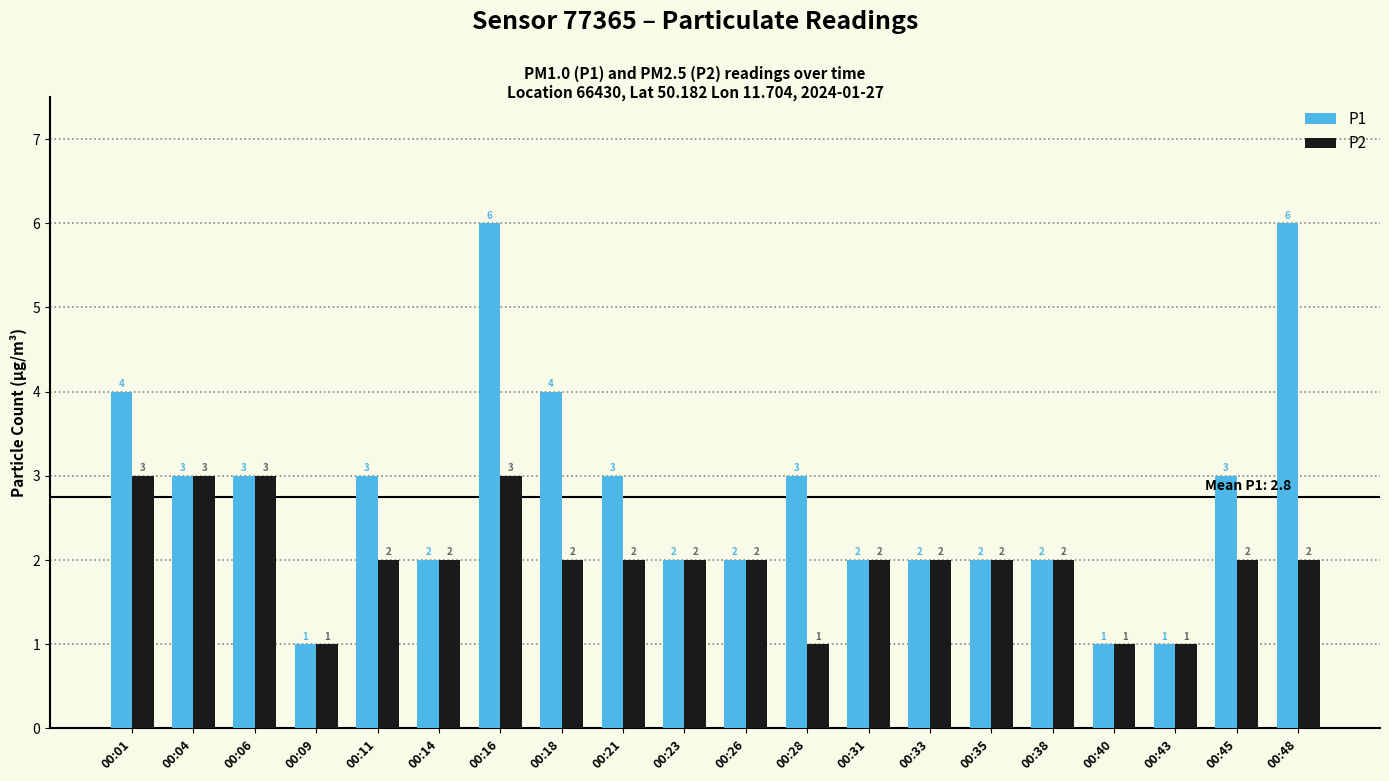

Are the bars horizontal?

No